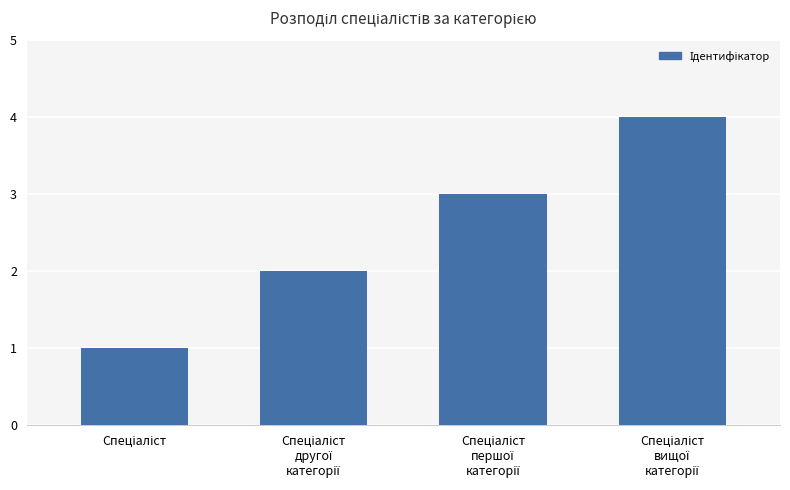

What is the sum of all values?

10